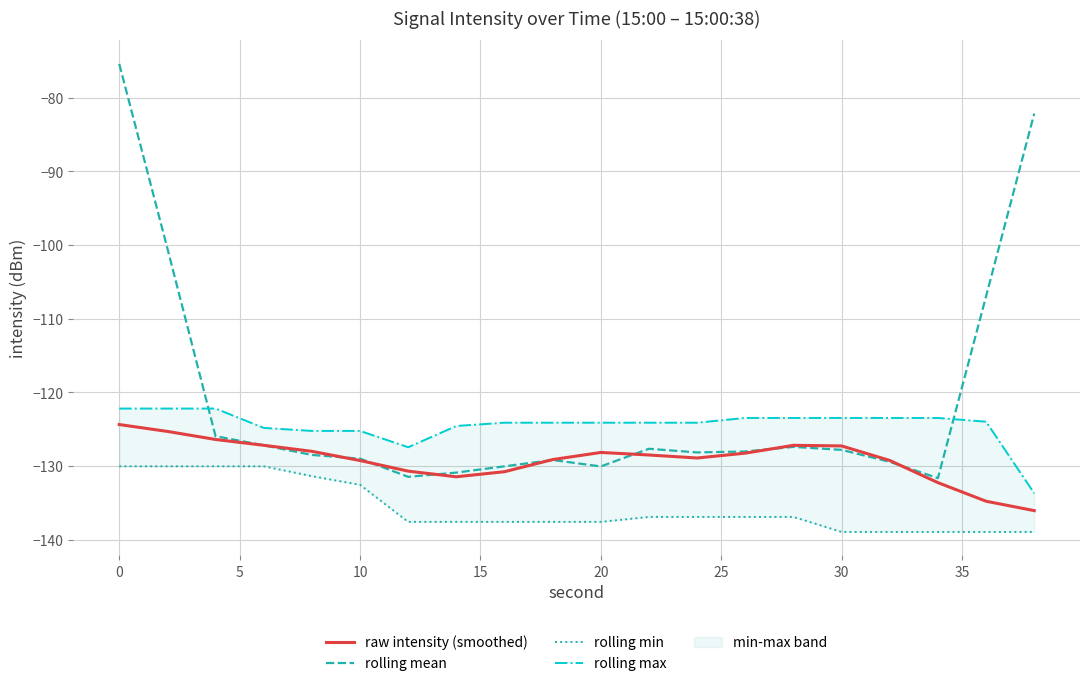

List the series in order of their overall mean, highest first.

rolling mean, rolling max, raw intensity (smoothed), rolling min